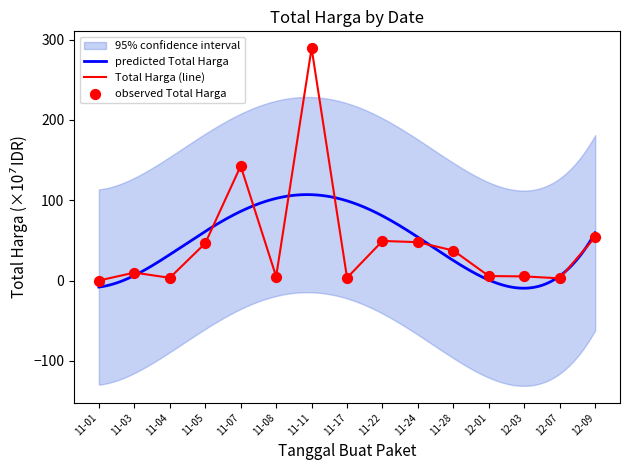

The value of Total Harga (line) at 12-09 is 29.4. True or false?

False